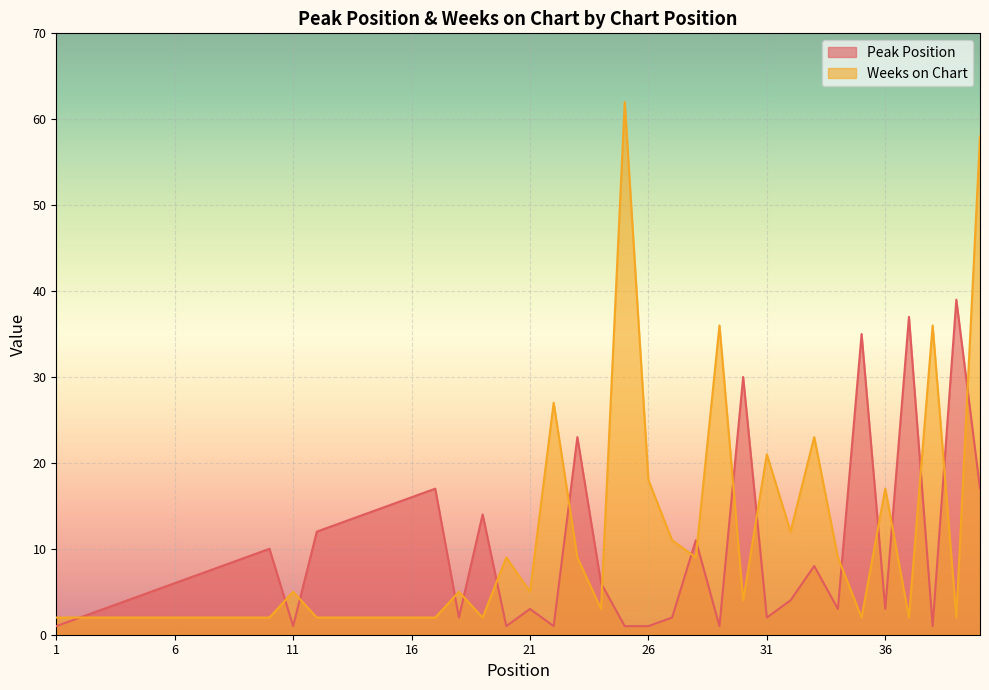

At which category does Weeks on Chart reach its first local valley?

19